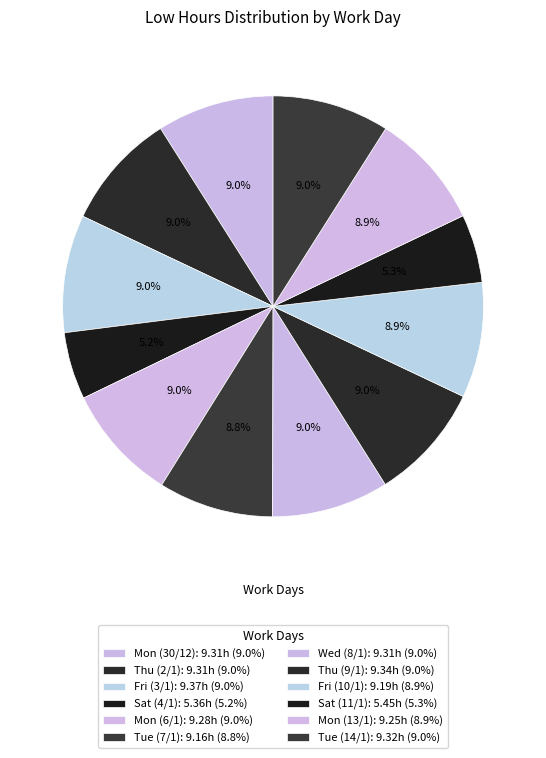

How many slices are in this pie chart?

12